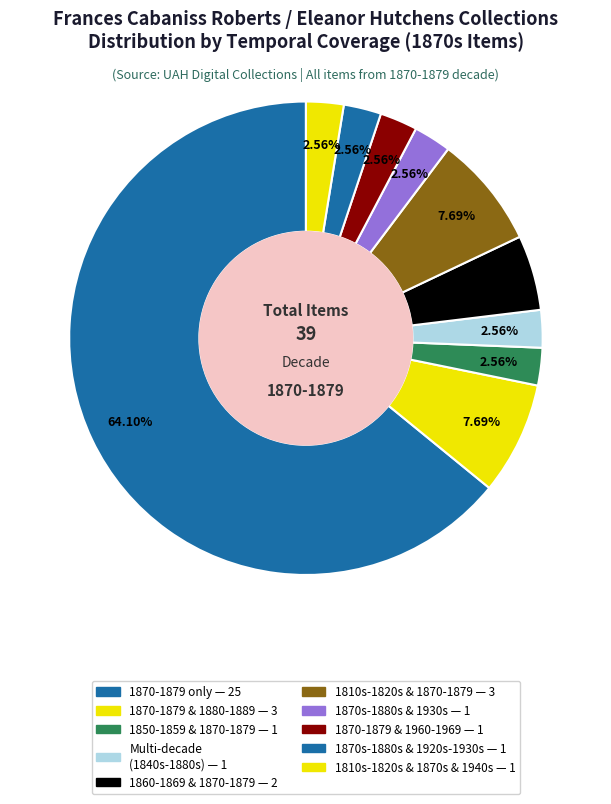

Count the number of slices in the pie.

10